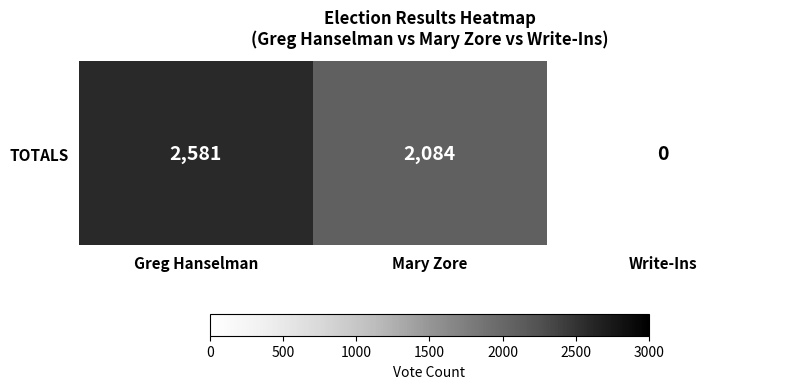

How many series are shown in this chart?

1